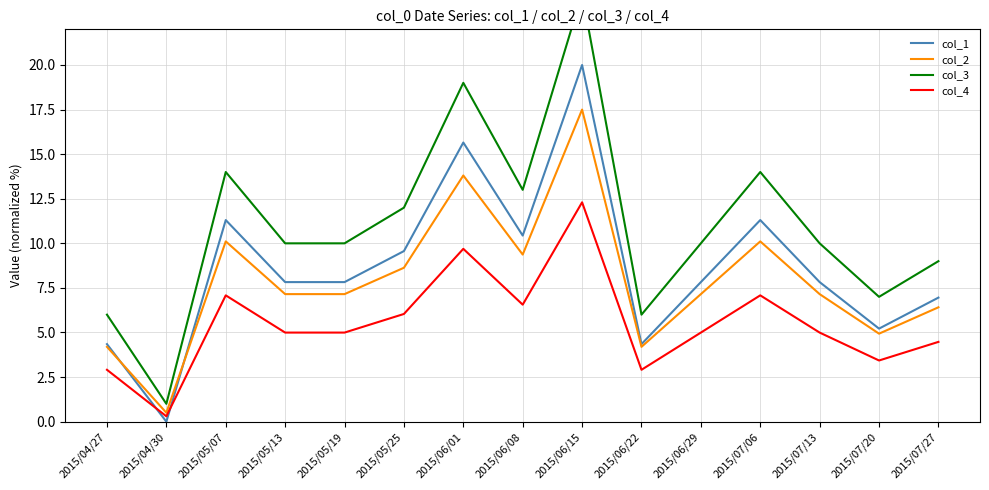

At which category does col_4 reach its first local valley?

2015/04/30